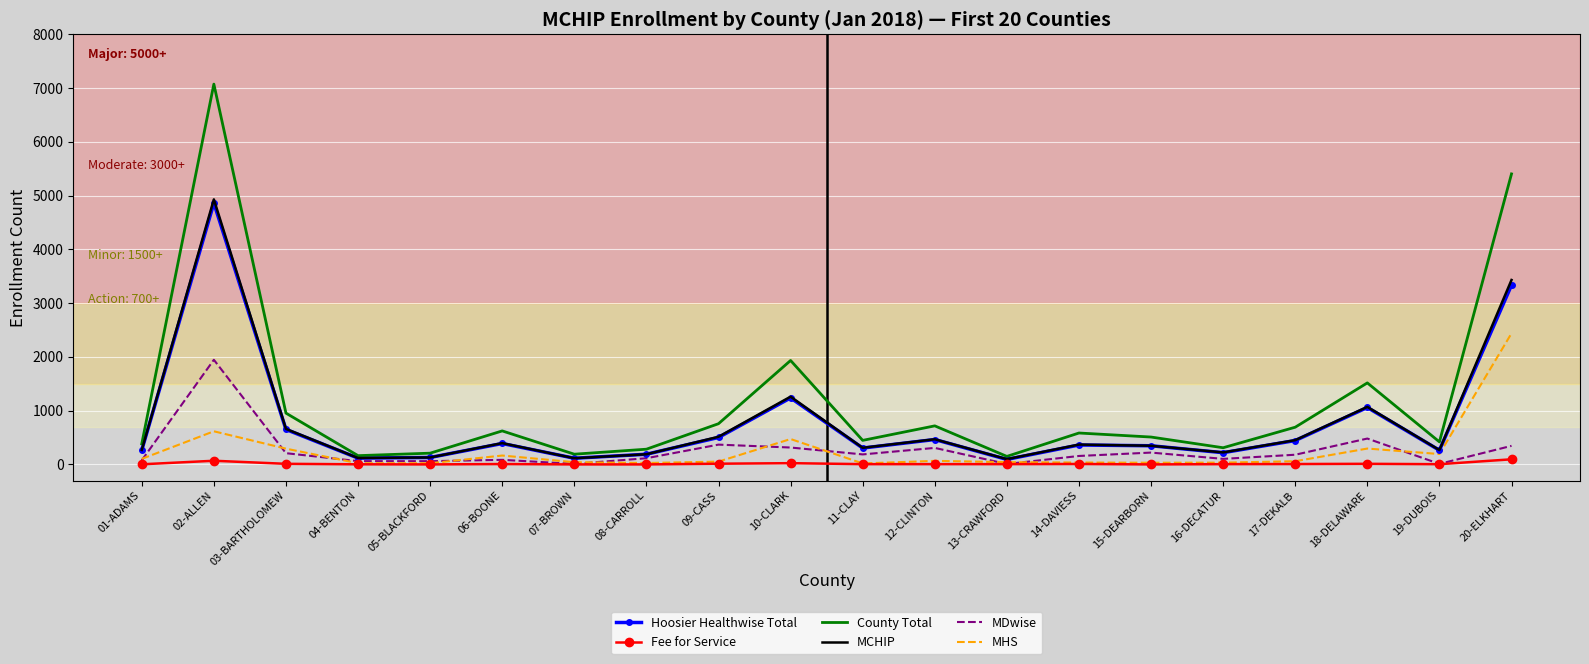

At which label is County Total closest to 3611?

10-CLARK